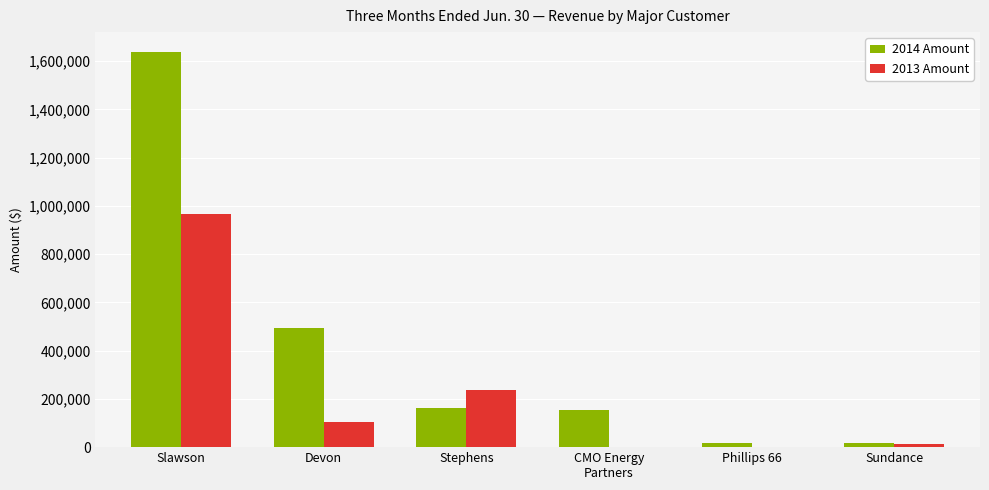

At which category is the sum across all series the highest?

Slawson